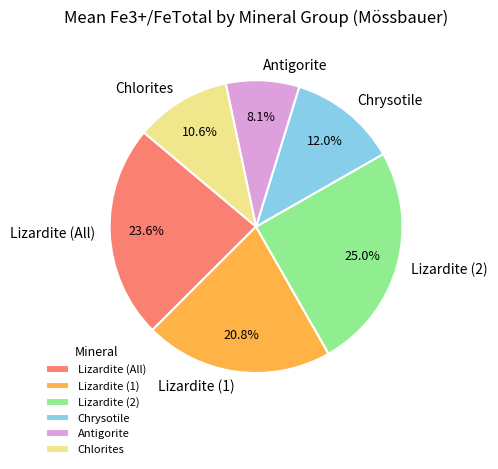

What percentage is the Chrysotile slice, to the nearest percent?

12%